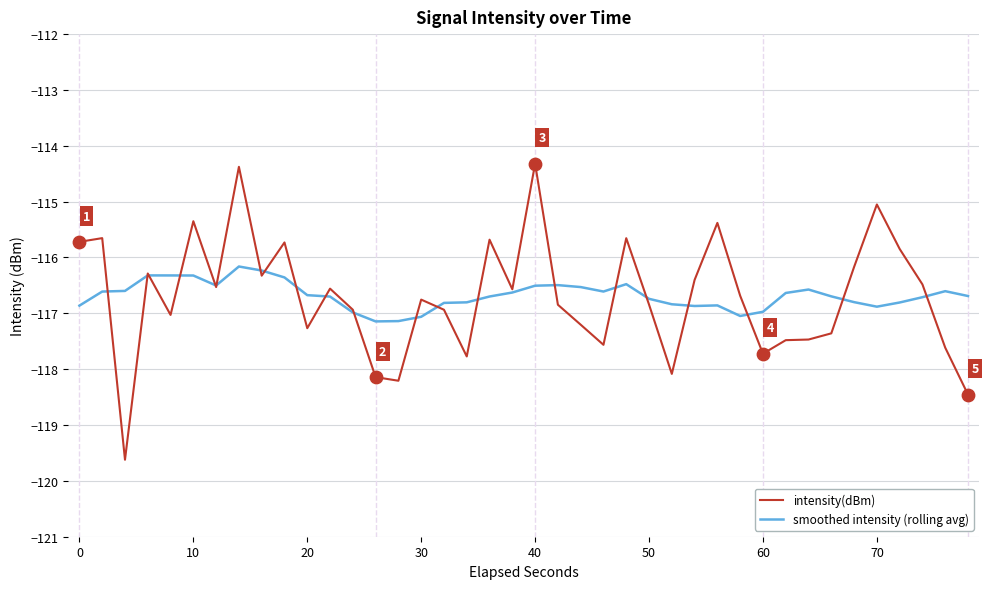

Which series has the widest spread of values?

intensity(dBm)